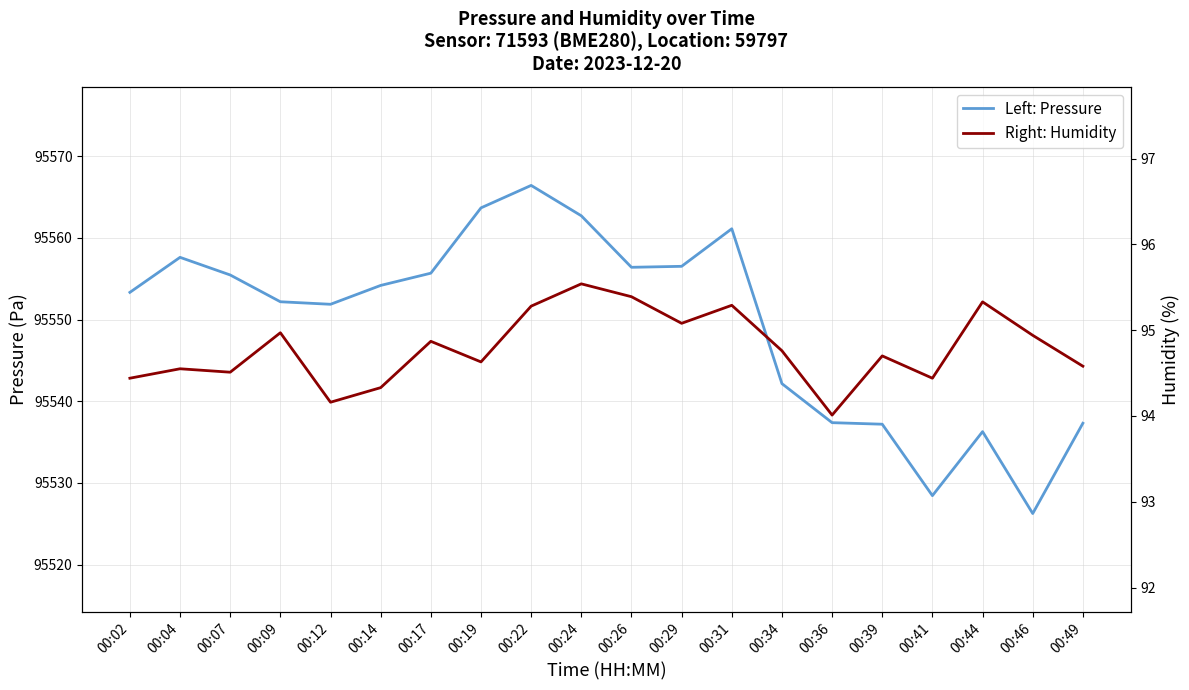

Rank the categories by Left: Pressure value from lowest to highest.

00:46, 00:41, 00:44, 00:39, 00:49, 00:36, 00:34, 00:12, 00:09, 00:02, 00:14, 00:07, 00:17, 00:26, 00:29, 00:04, 00:31, 00:24, 00:19, 00:22